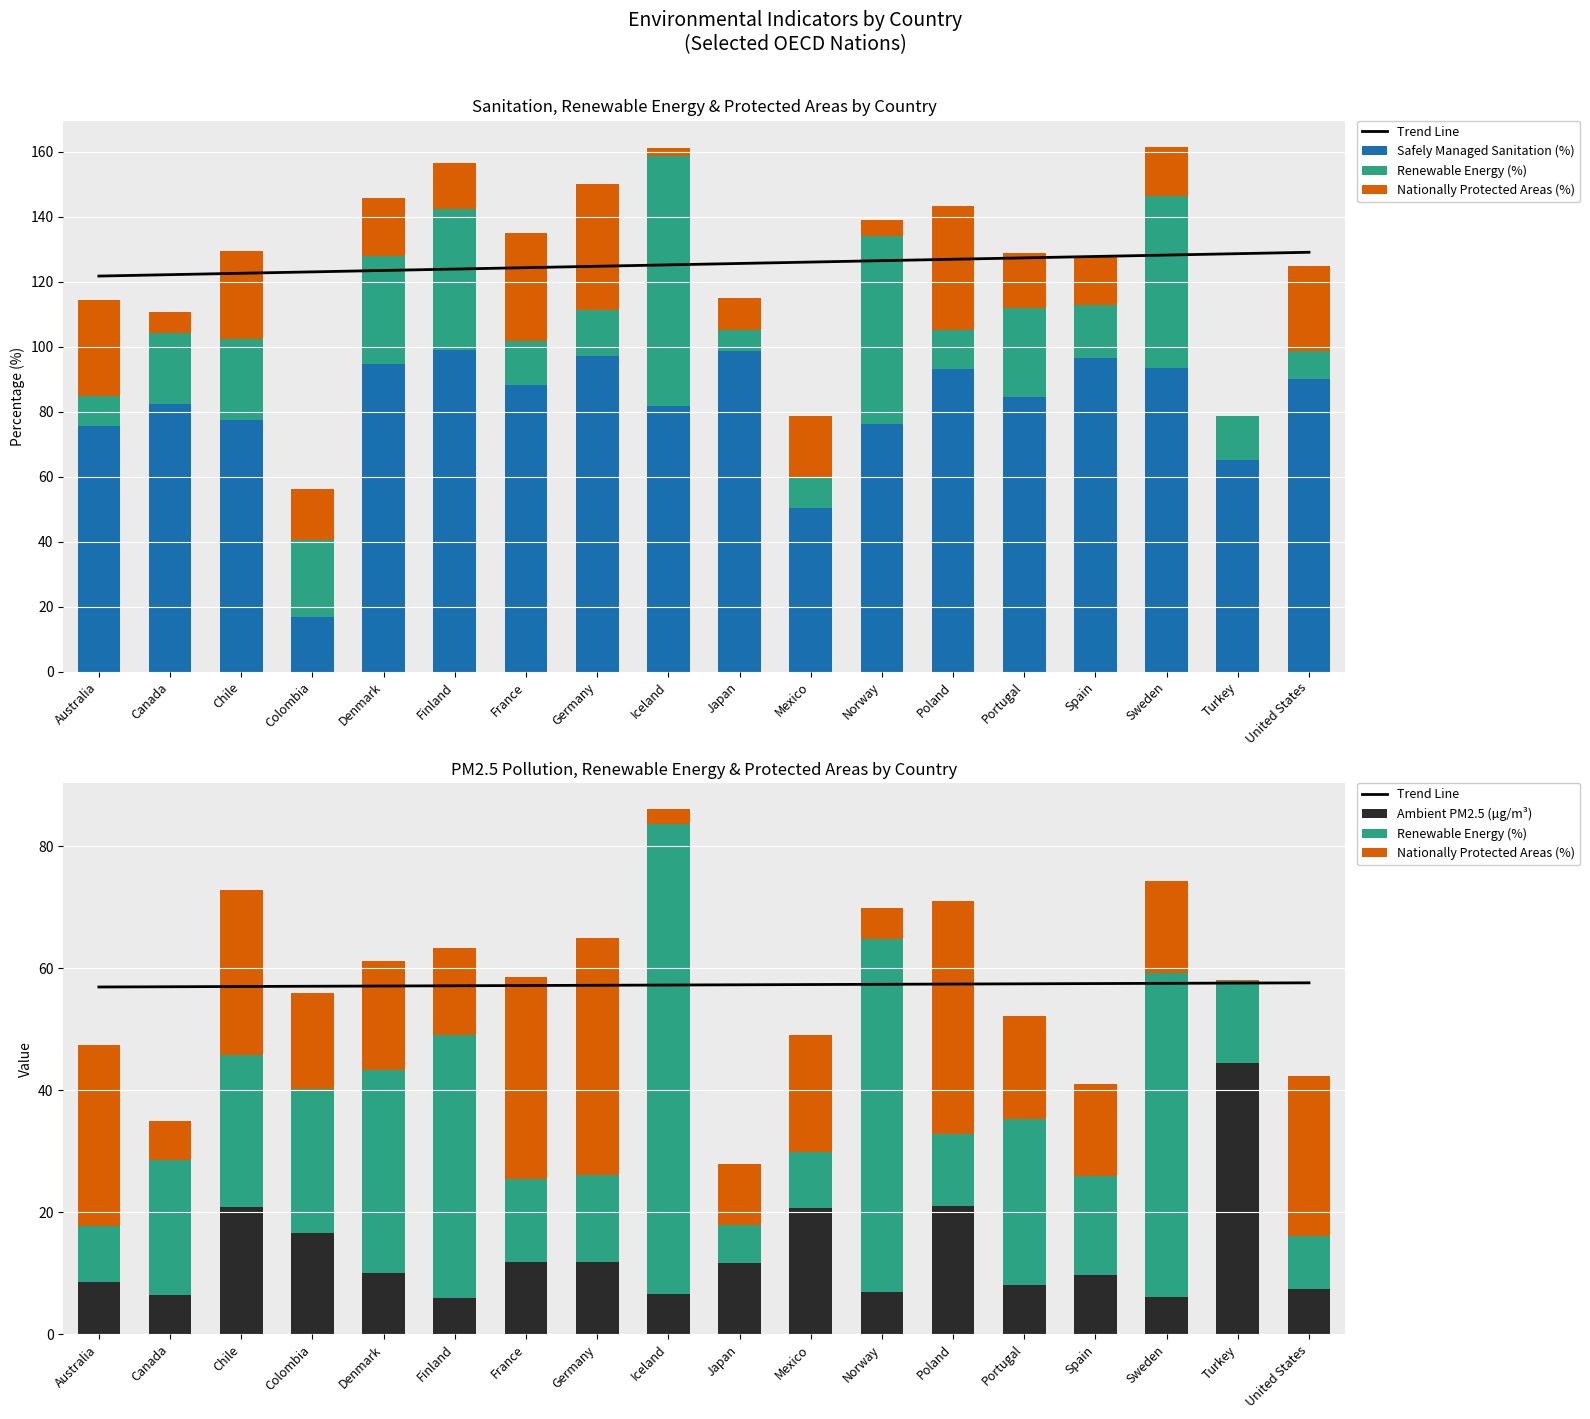

What is the lowest value of the Renewable Energy (%) series?

6.3